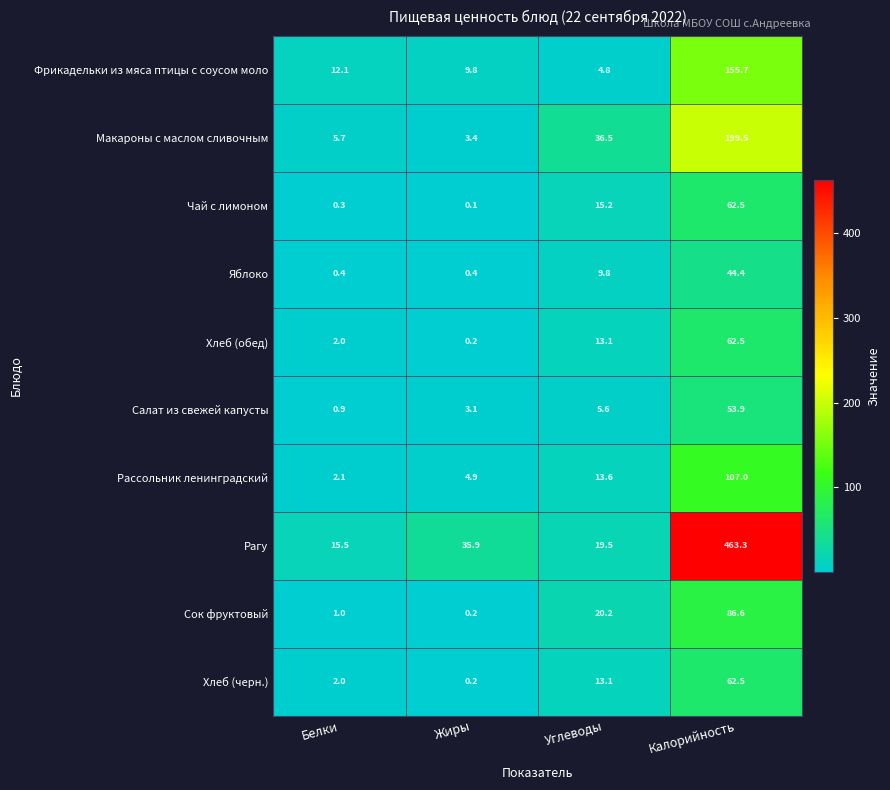

Is it true that Чай с лимоном equals 26.7 at Углеводы?

False